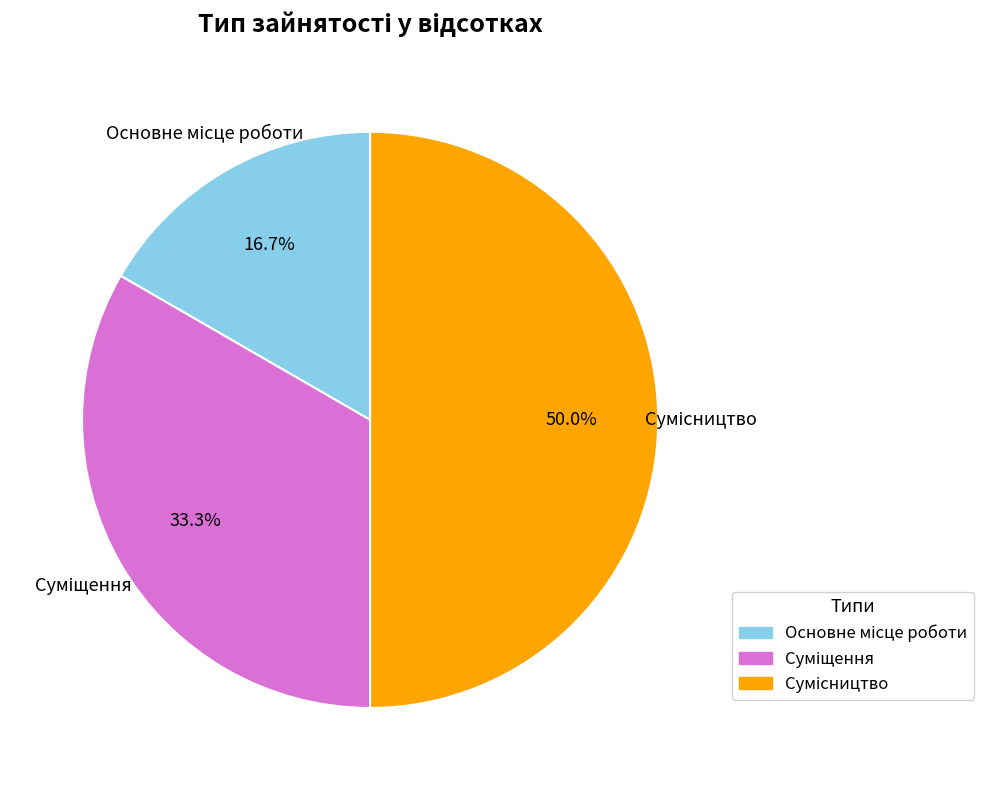

What percentage is NOT represented by Основне місце роботи?

83.3%